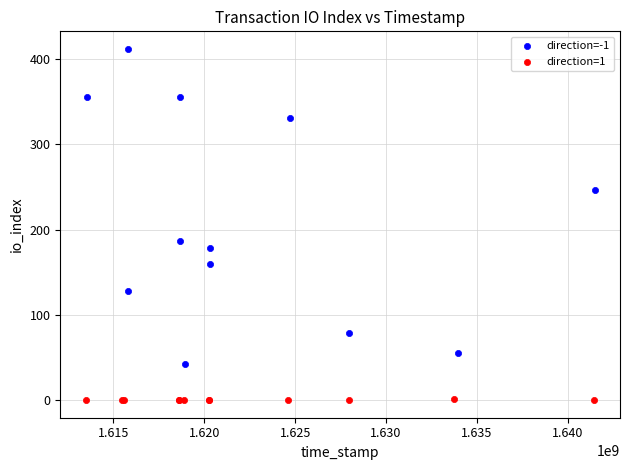

Which series reaches the maximum Y coordinate?

direction=-1